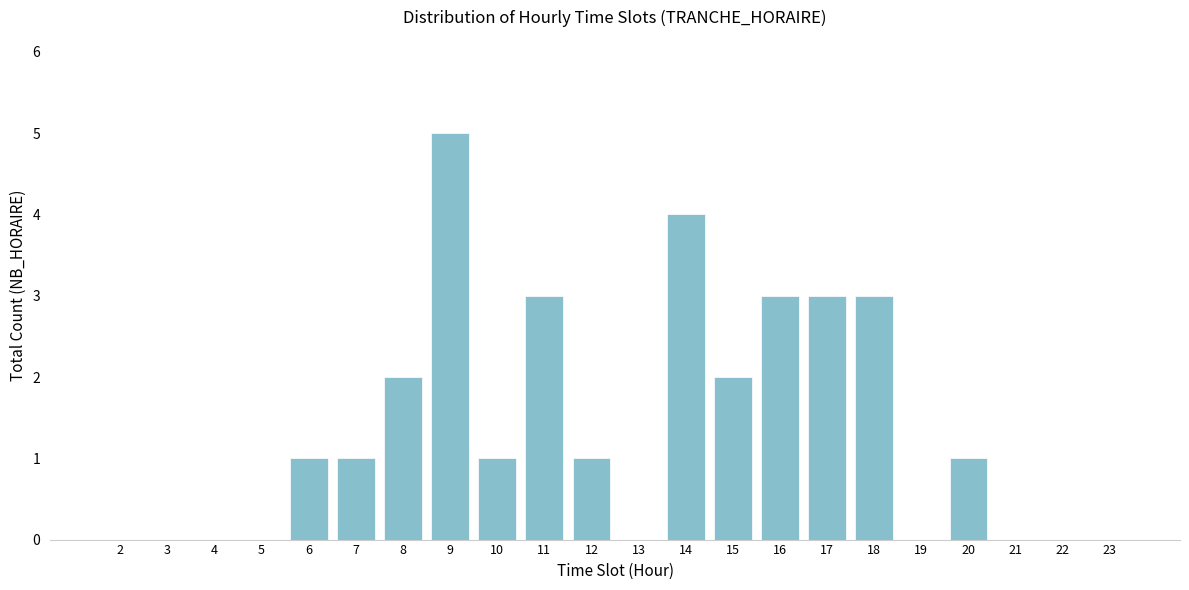

Reading left to right, what are all the values shown in this chart?

2=0	3=0	4=0	5=0	6=1	7=1	8=2	9=5	10=1	11=3	12=1	13=0	14=4	15=2	16=3	17=3	18=3	19=0	20=1	21=0	22=0	23=0